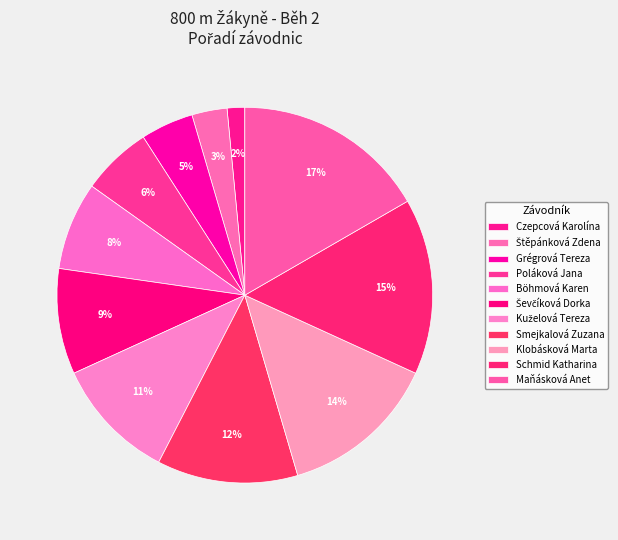

How many slices are in this pie chart?

11